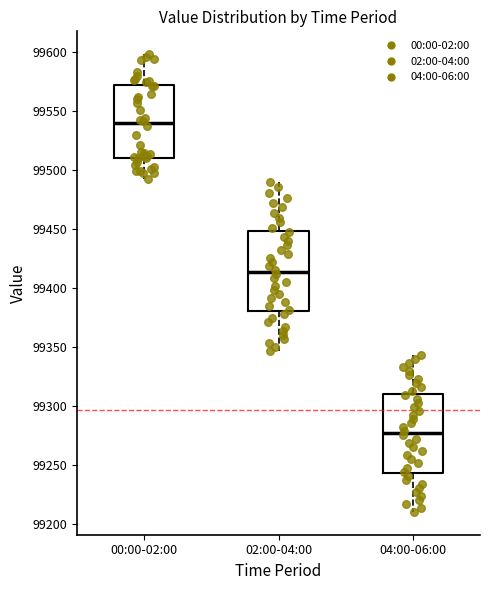

Reading left to right, read every box against the y-axis: the position of its median line, the range the box covers, and the ends of its whiskers. The values are not printed on the chart, so give them approximately, as read against the axis.

00:00-02:00: median 99540, box 99510 to 99570, whiskers 99490 to 99600
02:00-04:00: median 99415, box 99380 to 99450, whiskers 99345 to 99490
04:00-06:00: median 99275, box 99245 to 99310, whiskers 99210 to 99345